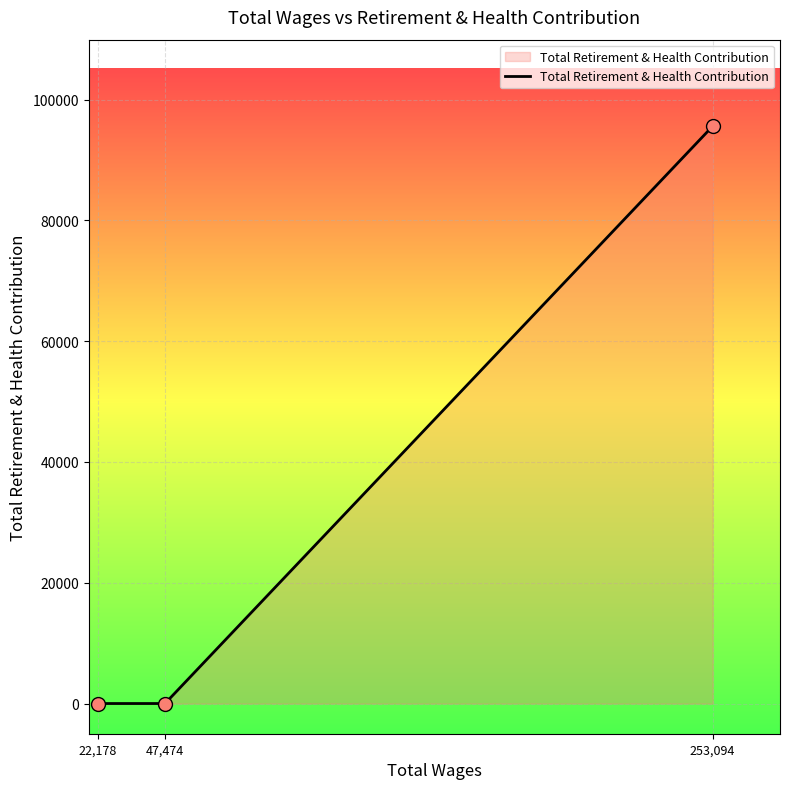

Between 47,474 and 253,094, which is larger?

253,094